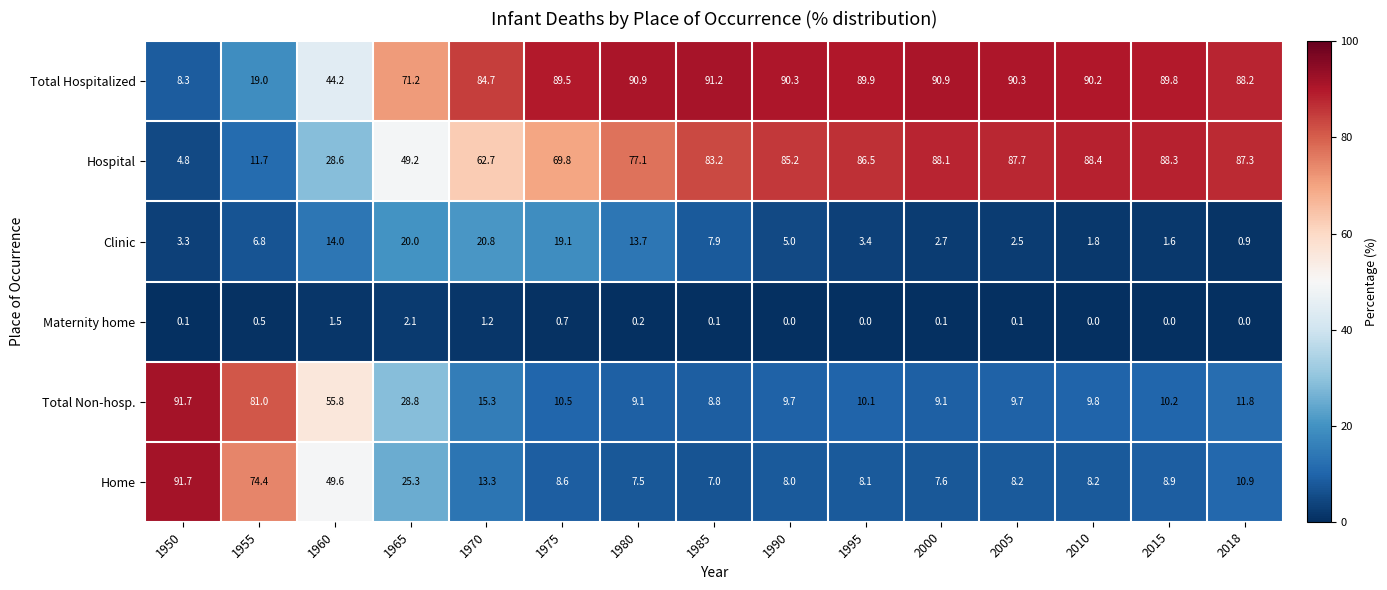

Which series has the largest range (max minus min)?

Home